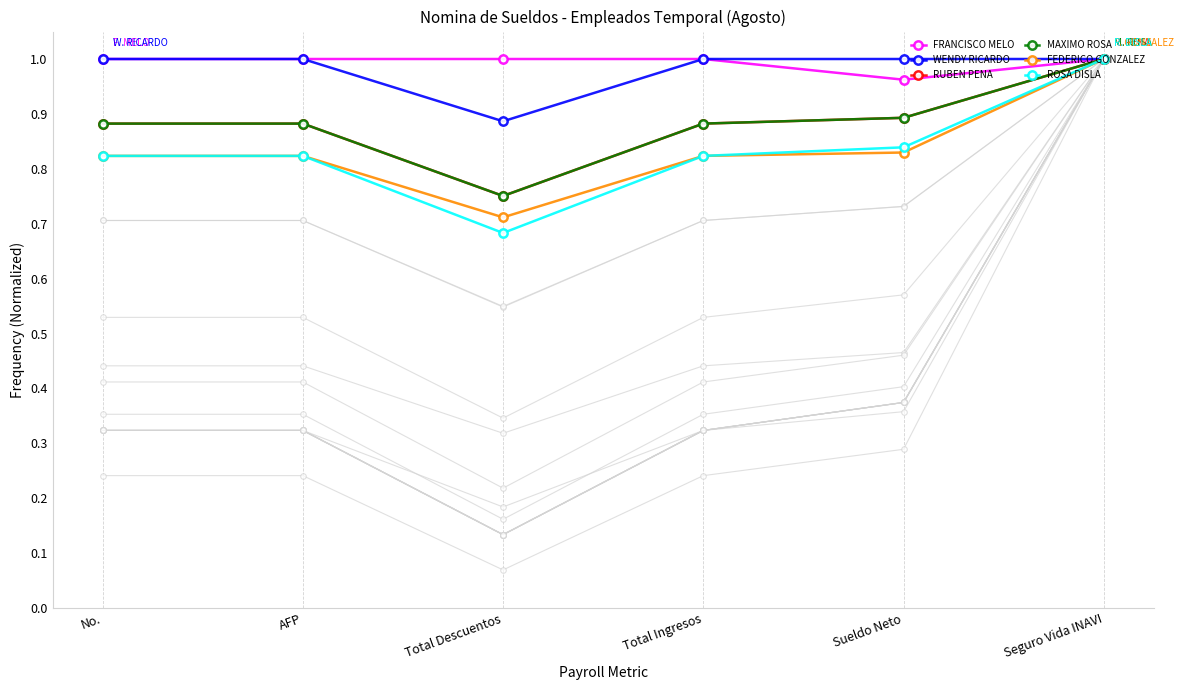

True or false: RUBEN PENA has more than 0 interior local peaks.

False